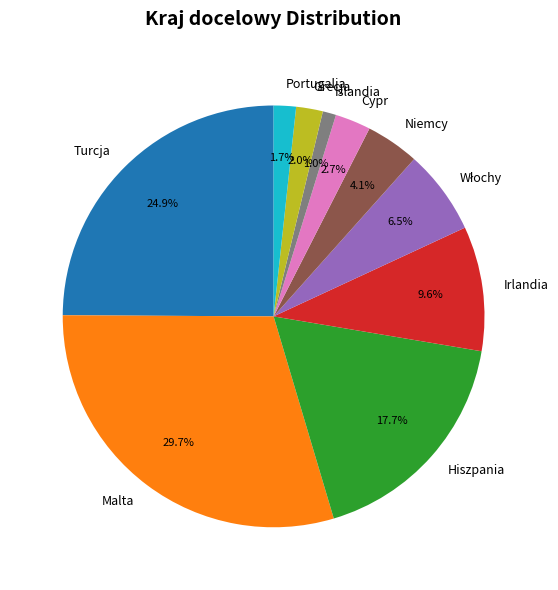

Between Hiszpania and Grecja, which is larger?

Hiszpania